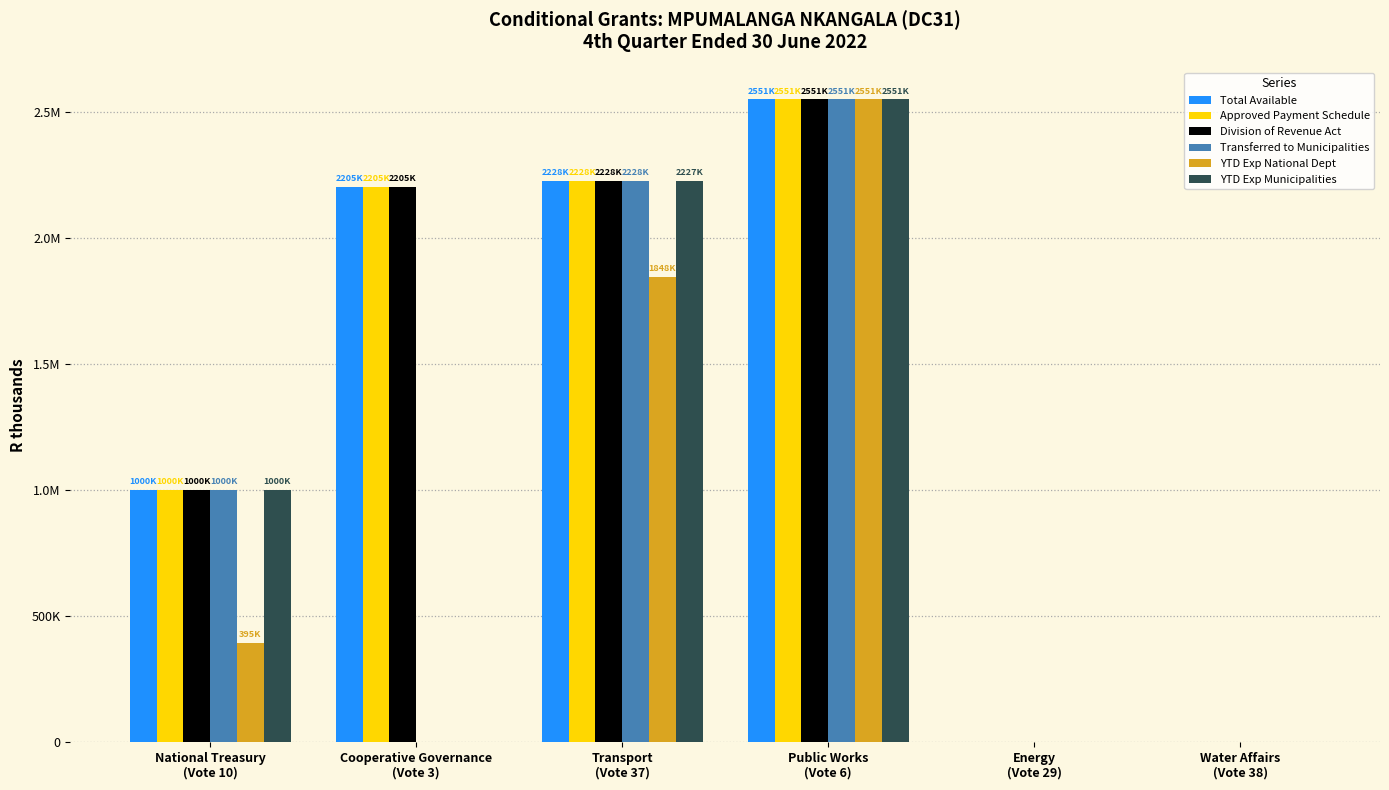

What are all the series names shown in the legend?

Total Available, Approved Payment Schedule, Division of Revenue Act, Transferred to Municipalities, YTD Exp National Dept, YTD Exp Municipalities